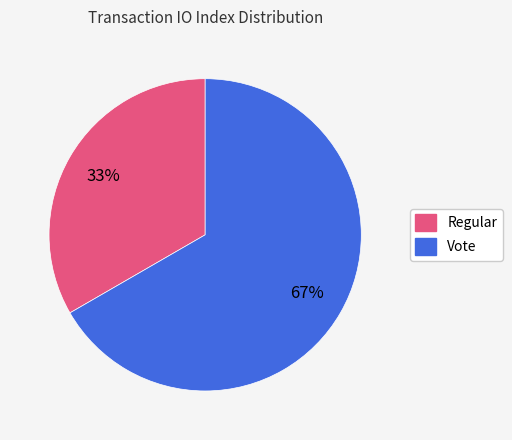

Do Vote and Regular together represent more than half of the pie?

Yes